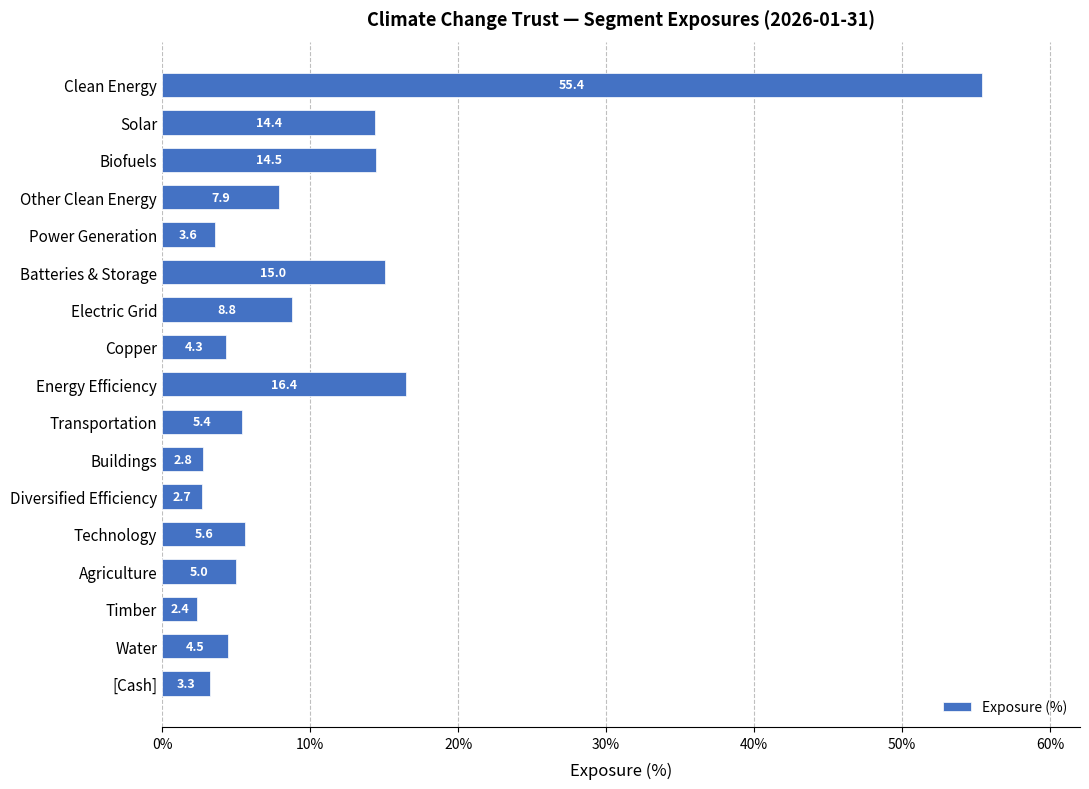

What is the change in value from Other Clean Energy to Electric Grid?

+0.9